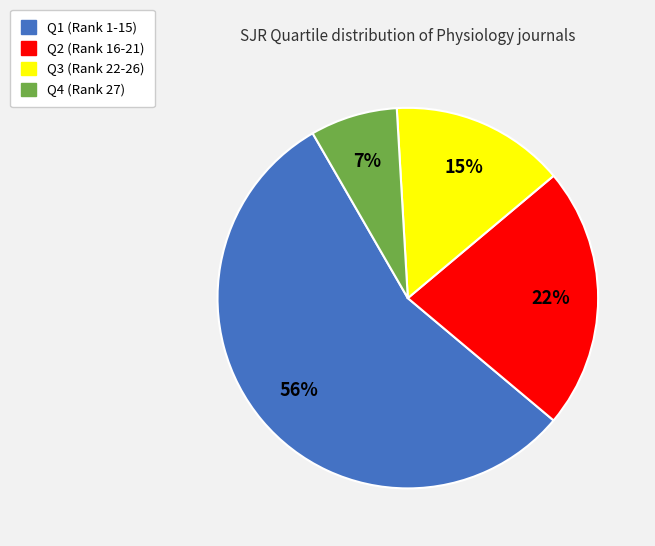

Rank the categories by value from highest to lowest.

Q1, Q2, Q3, Q4